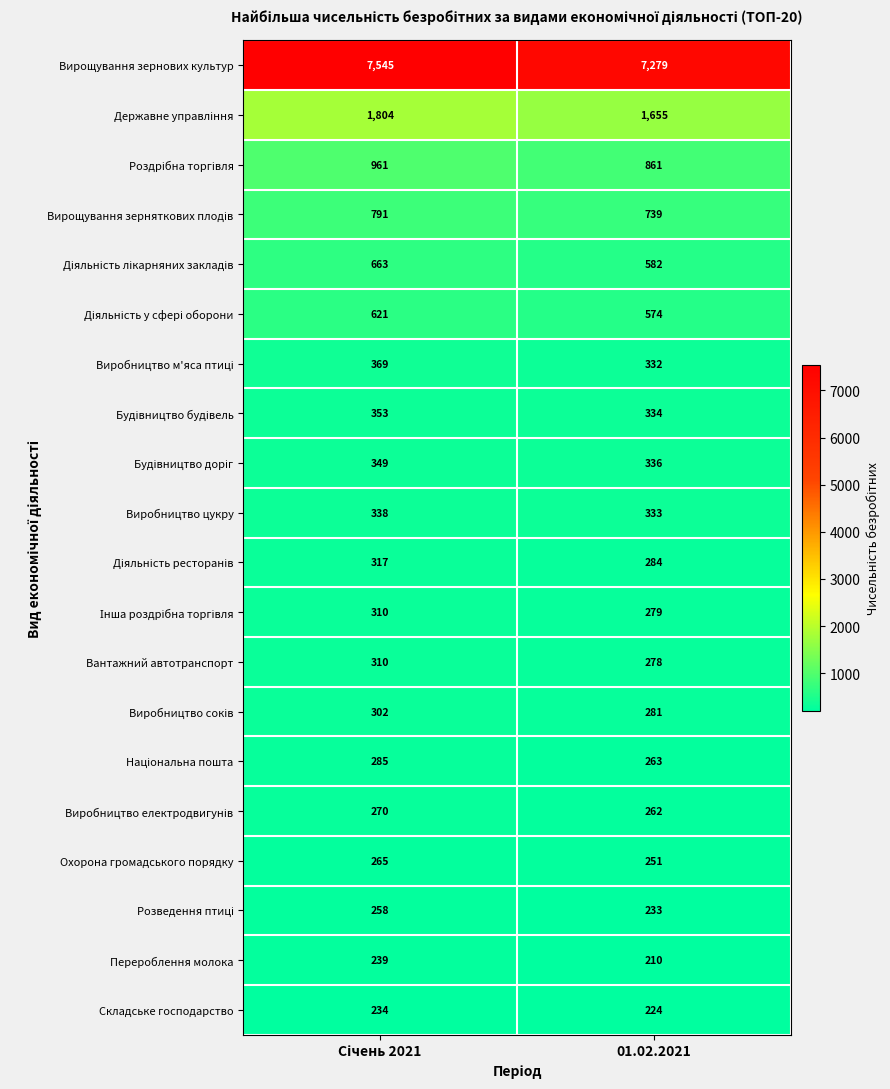

At how many categories does at least one series exceed 2582?

2